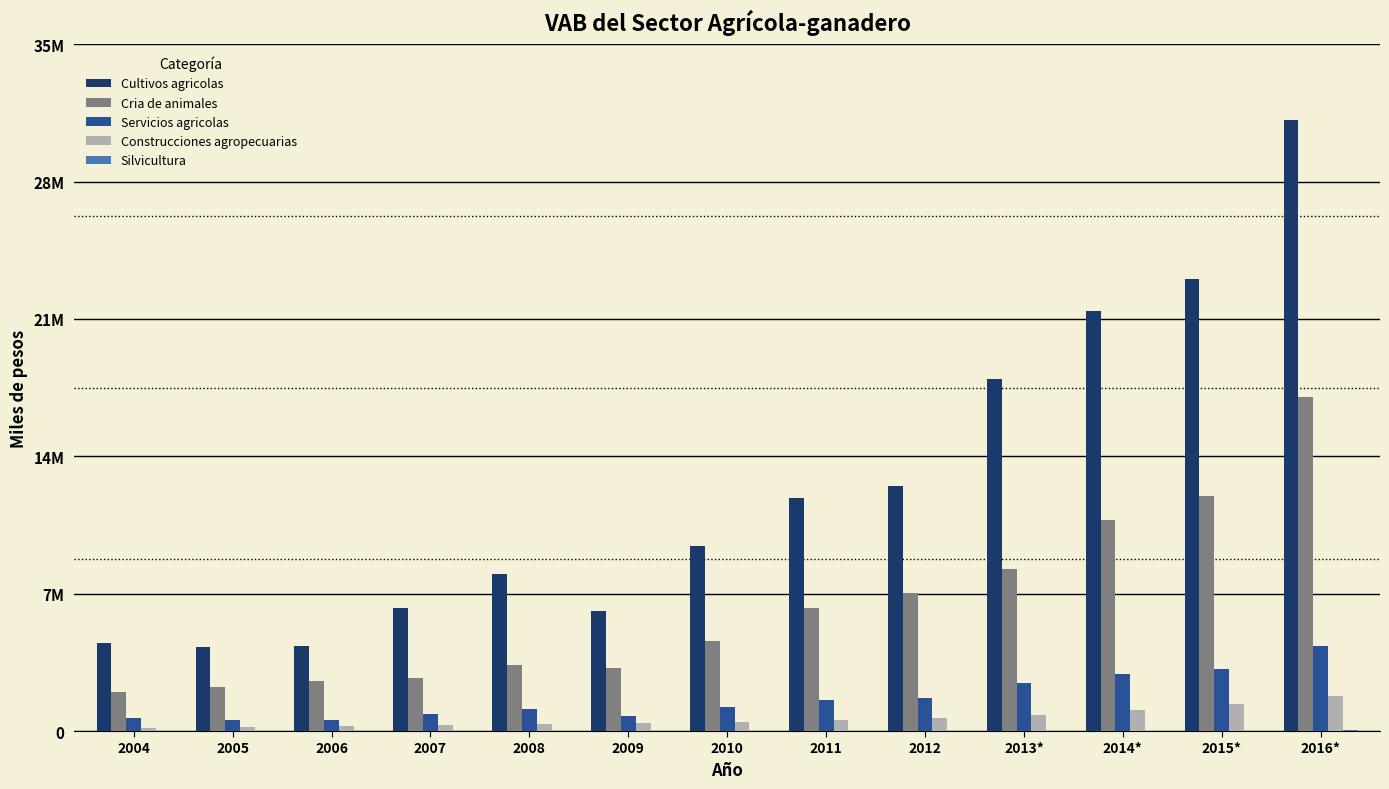

At which label is Silvicultura closest to 19311?

2013*